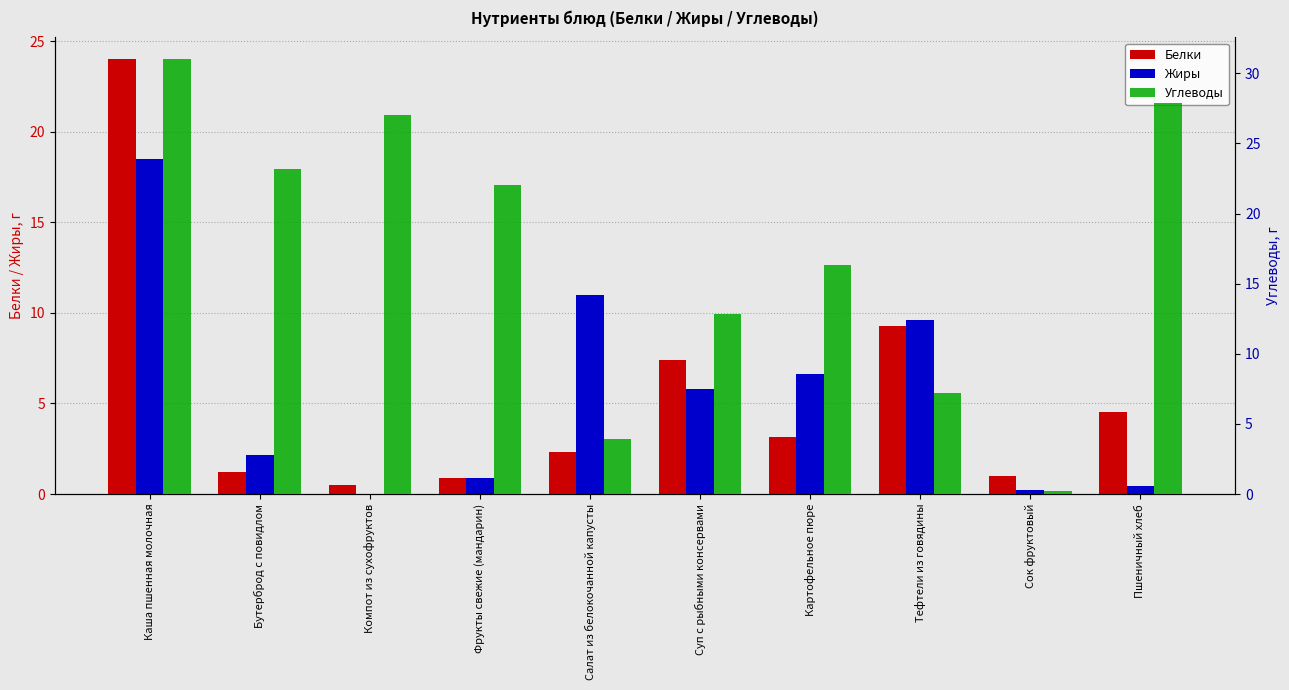

Reading left to right, list all the values displayed in this chart.

Белки: Каша пшенная молочная=24.0	Бутерброд с повидлом=1.2	Компот из сухофруктов=0.5	Фрукты свежие (мандарин)=0.9	Салат из белокочанной капусты=2.3	Суп с рыбными консервами=7.4	Картофельное пюре=3.1	Тефтели из говядины=9.3	Сок фруктовый=1.0	Пшеничный хлеб=4.5
Жиры: Каша пшенная молочная=18.5	Бутерброд с повидлом=2.2	Компот из сухофруктов=0.0	Фрукты свежие (мандарин)=0.9	Салат из белокочанной капусты=11.0	Суп с рыбными консервами=5.8	Картофельное пюре=6.6	Тефтели из говядины=9.6	Сок фруктовый=0.2	Пшеничный хлеб=0.5
Углеводы: Каша пшенная молочная=31.0	Бутерброд с повидлом=23.2	Компот из сухофруктов=27.0	Фрукты свежие (мандарин)=22.1	Салат из белокочанной капусты=3.9	Суп с рыбными консервами=12.8	Картофельное пюре=16.4	Тефтели из говядины=7.2	Сок фруктовый=0.2	Пшеничный хлеб=27.9